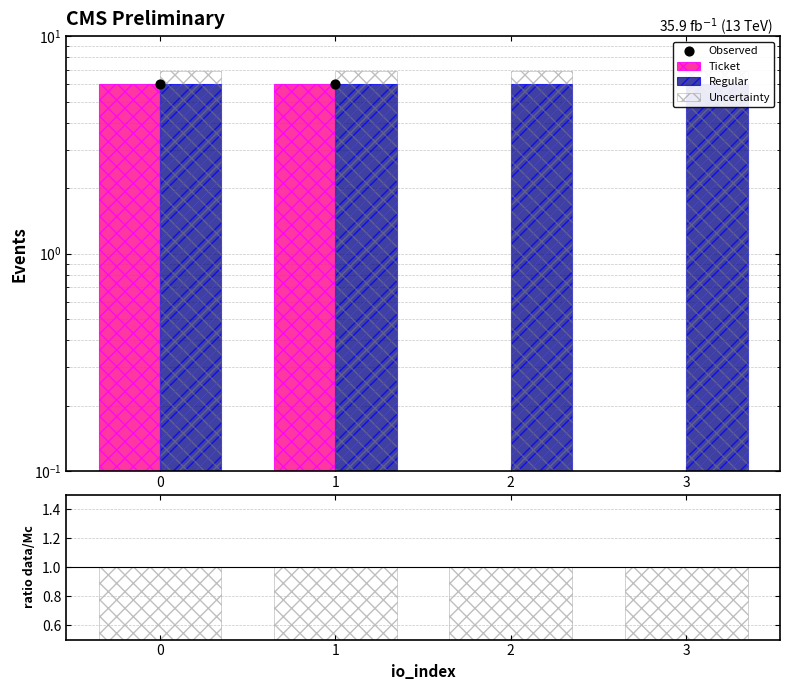

Which has a higher value, 1 or 0?

1